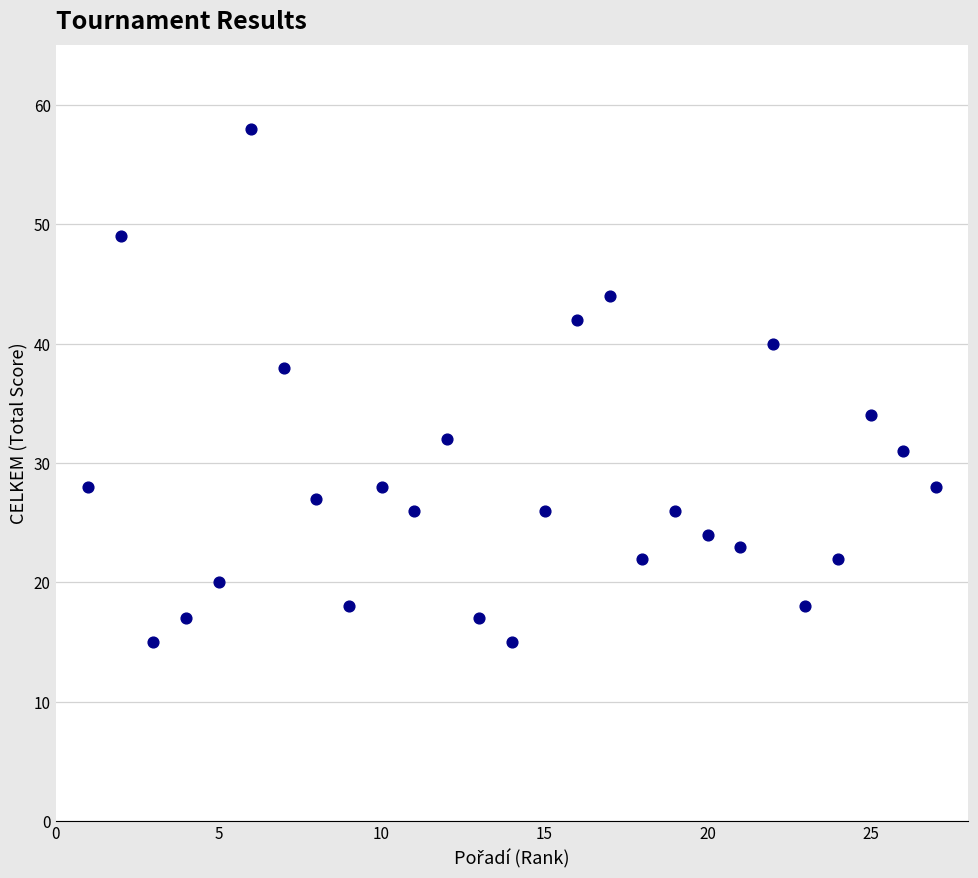

What is the range of X values (max minus min)?

26